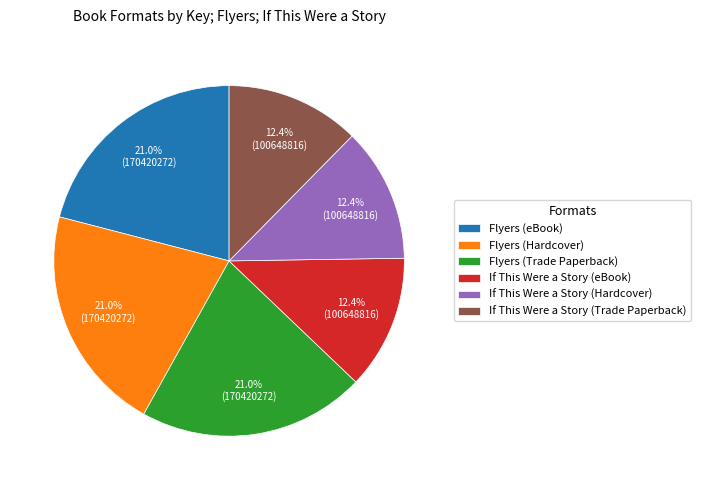

Does any single category account for the majority?

No